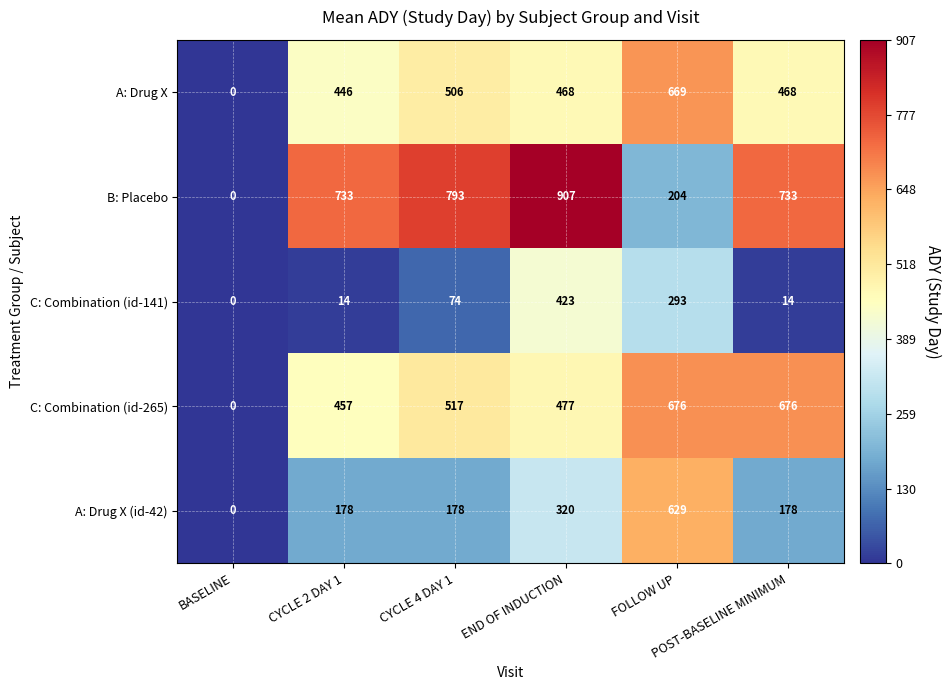

What is the greatest value displayed?

907